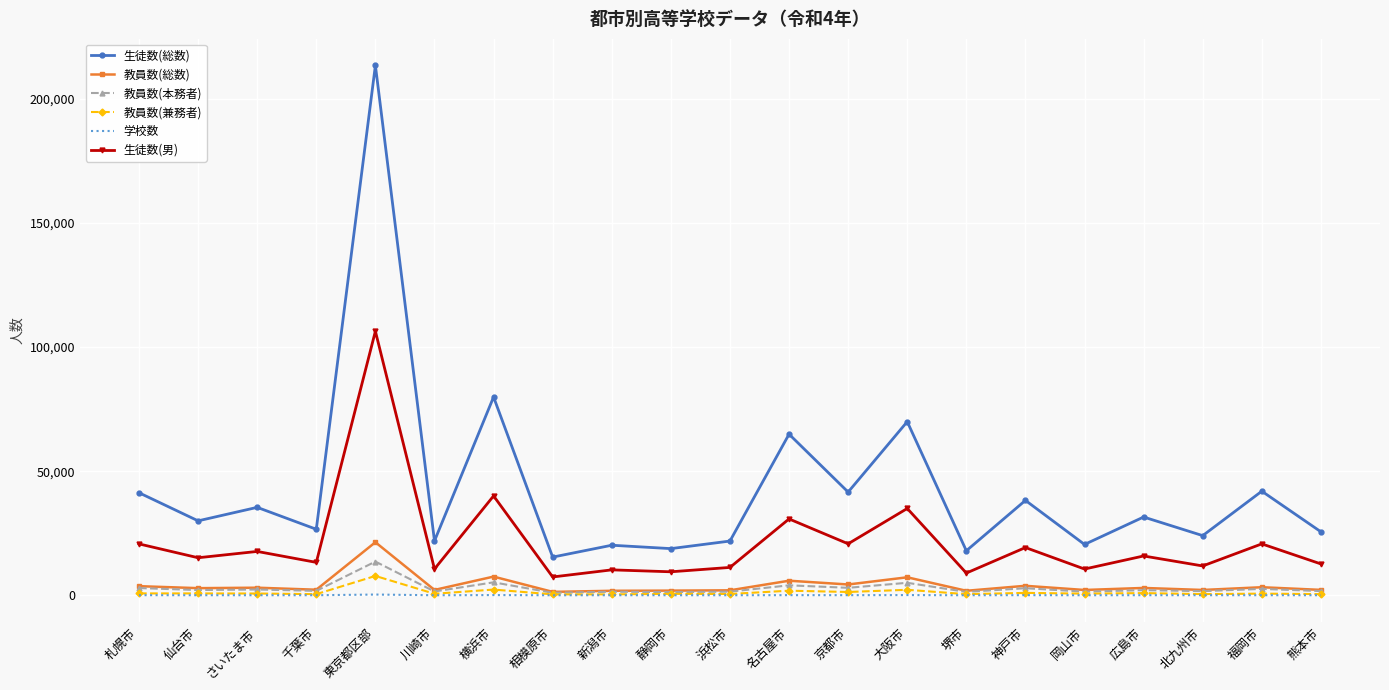

What is the maximum value shown in the chart?

213426